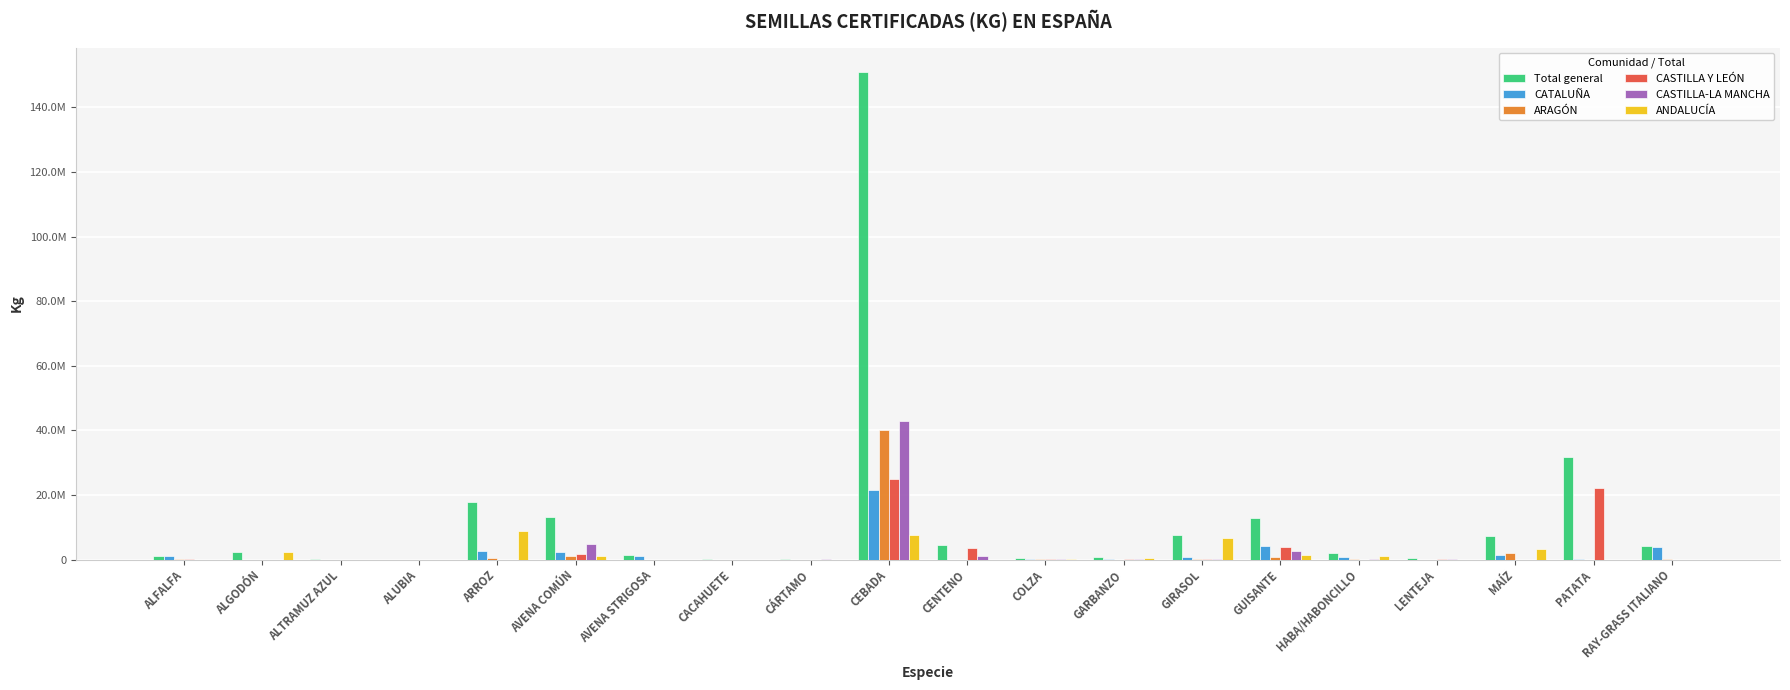

What are all the series names shown in the legend?

Total general, CATALUÑA, ARAGÓN, CASTILLA Y LEÓN, CASTILLA-LA MANCHA, ANDALUCÍA